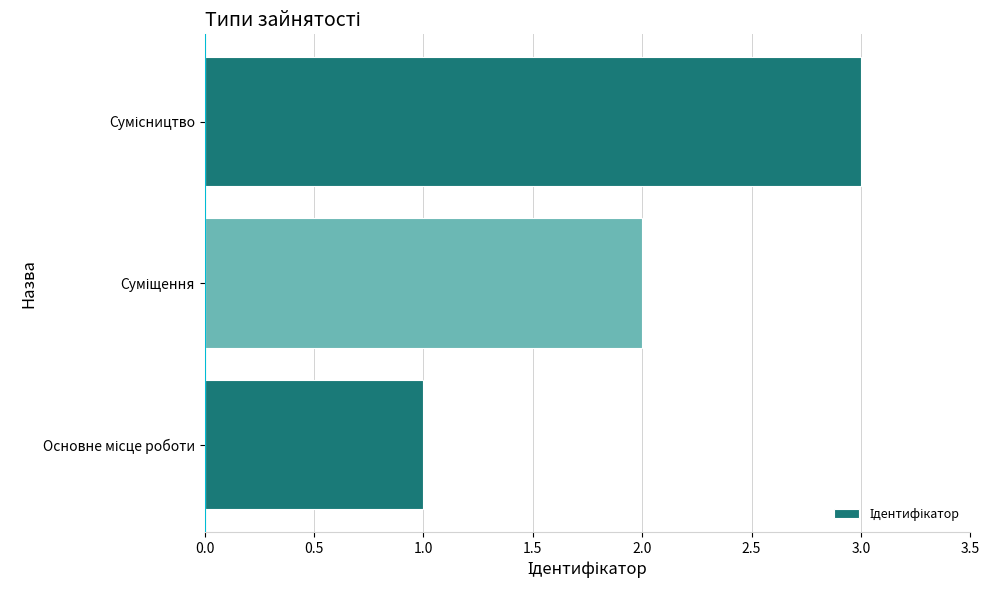

What is the sum of all values?

6